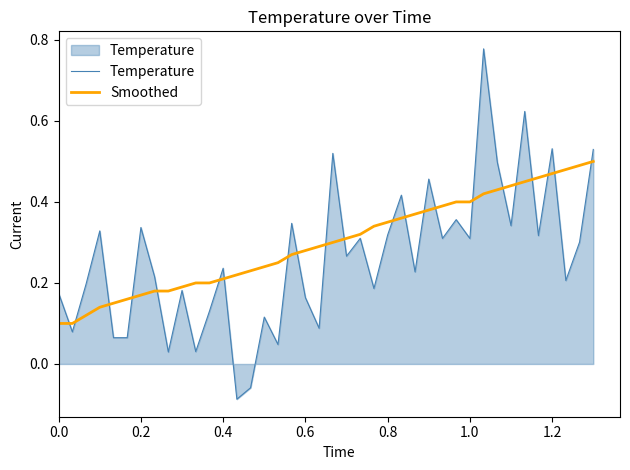

Which series has the largest range (max minus min)?

Temperature